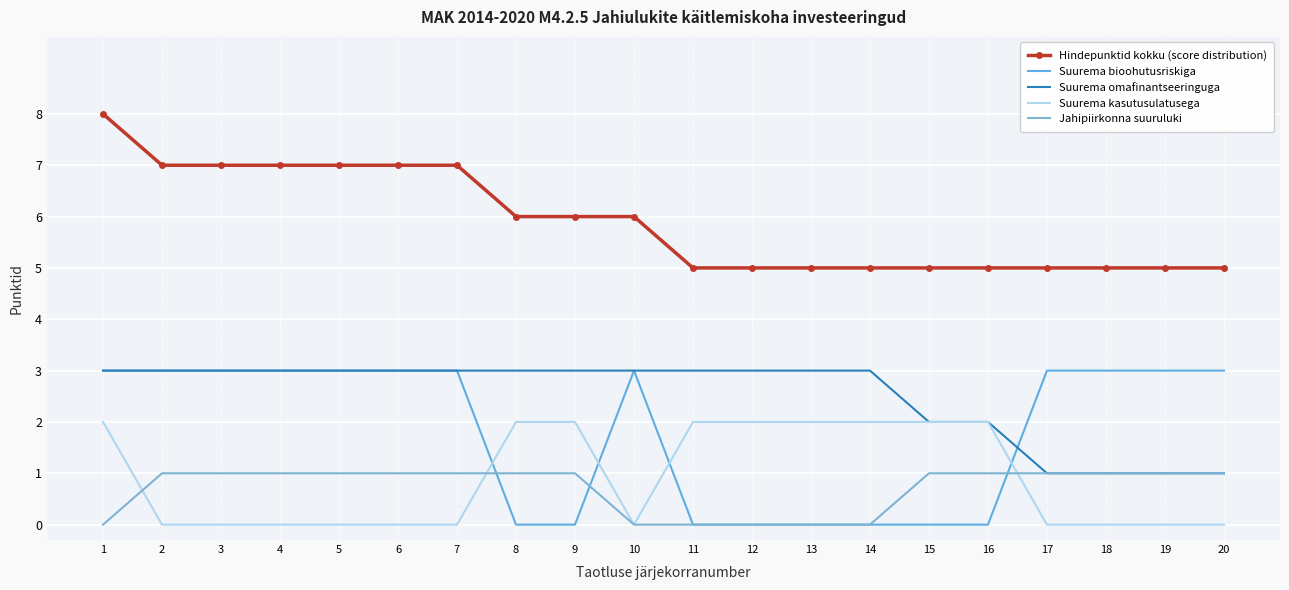

How many series are shown in this chart?

5